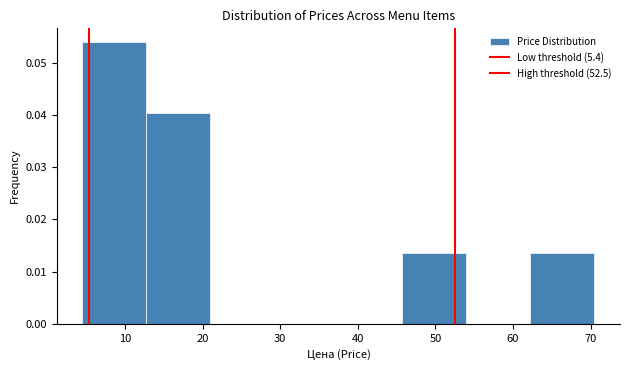

Reading left to right, transcribe this chart: for each bar, give the range it covers on the x-axis and its height. Neither the bar edges nor the heights are printed on the chart, so give them approximately, as read against the axes.

5 to 13: 0.054
13 to 21: 0.040
21 to 29: 0
29 to 38: 0
38 to 46: 0
46 to 54: 0.013
54 to 62: 0
62 to 71: 0.013